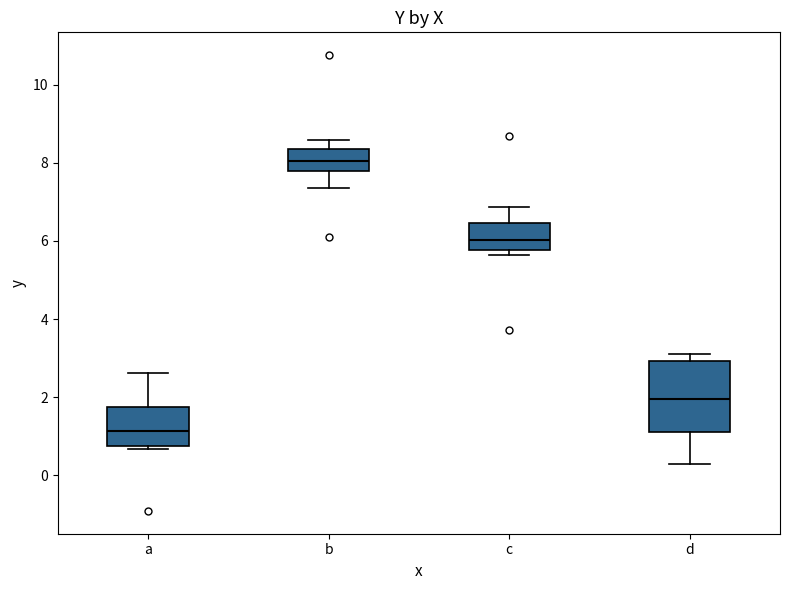

Where does the upper whisker of the box for b end on the y-axis? The values are not printed on the chart, so give them approximately, as read against the axis.

8.6